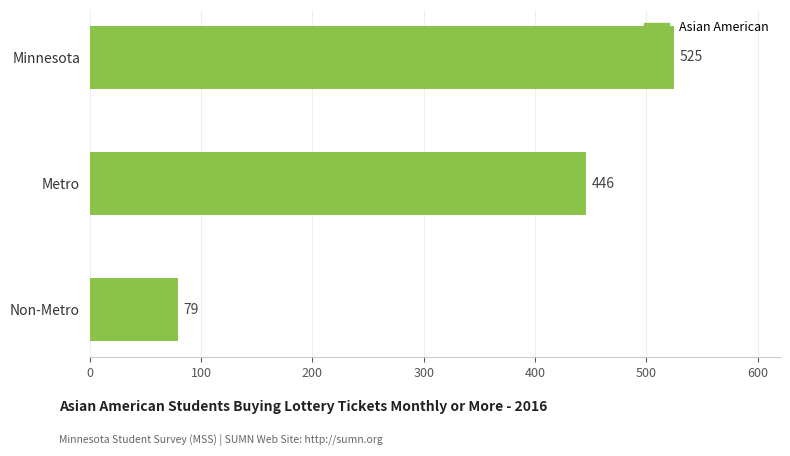

Are the bars horizontal?

Yes